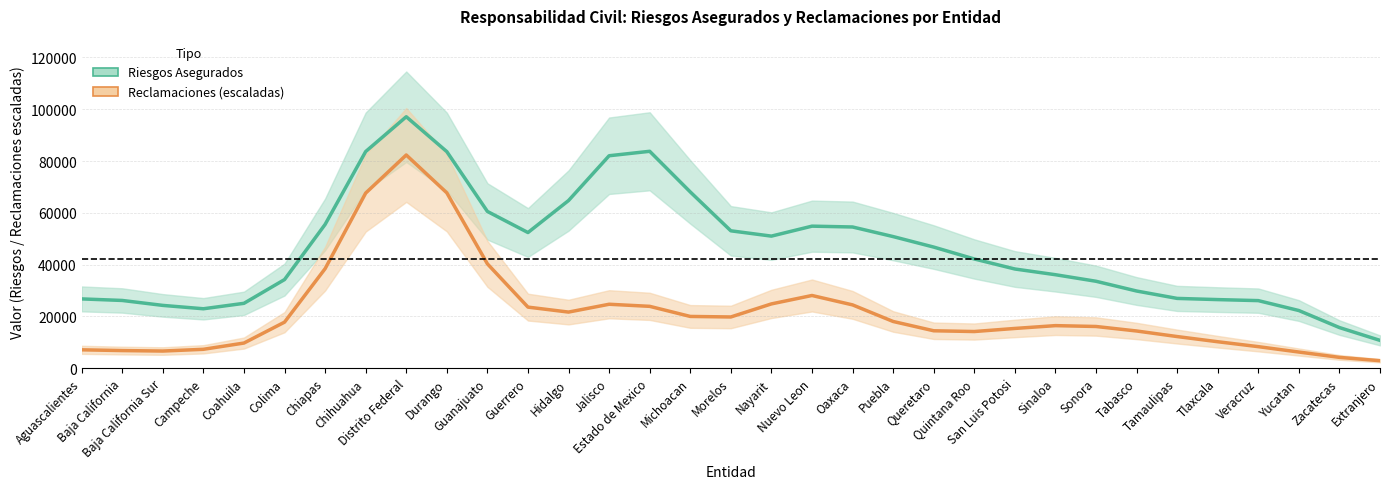

True or false: Reclamaciones (escaladas) has more than 0 interior local peaks.

True